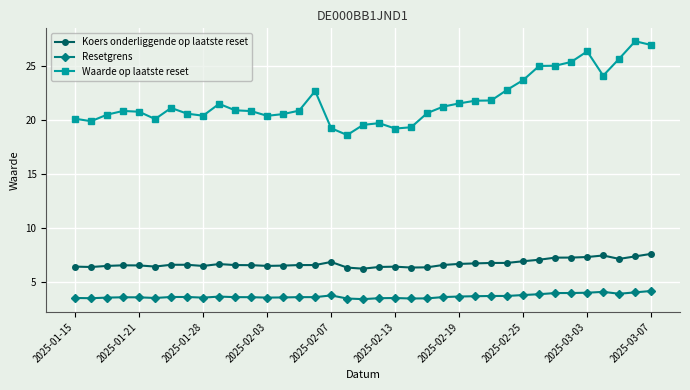

What is the average value of the Resetgrens series?

3.7